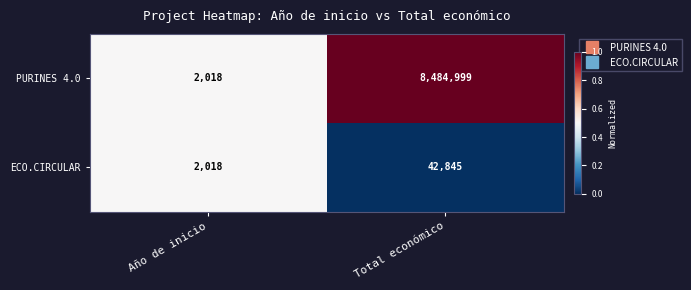

Which category has the lowest value in the PURINES 4.0 series?

Año de inicio